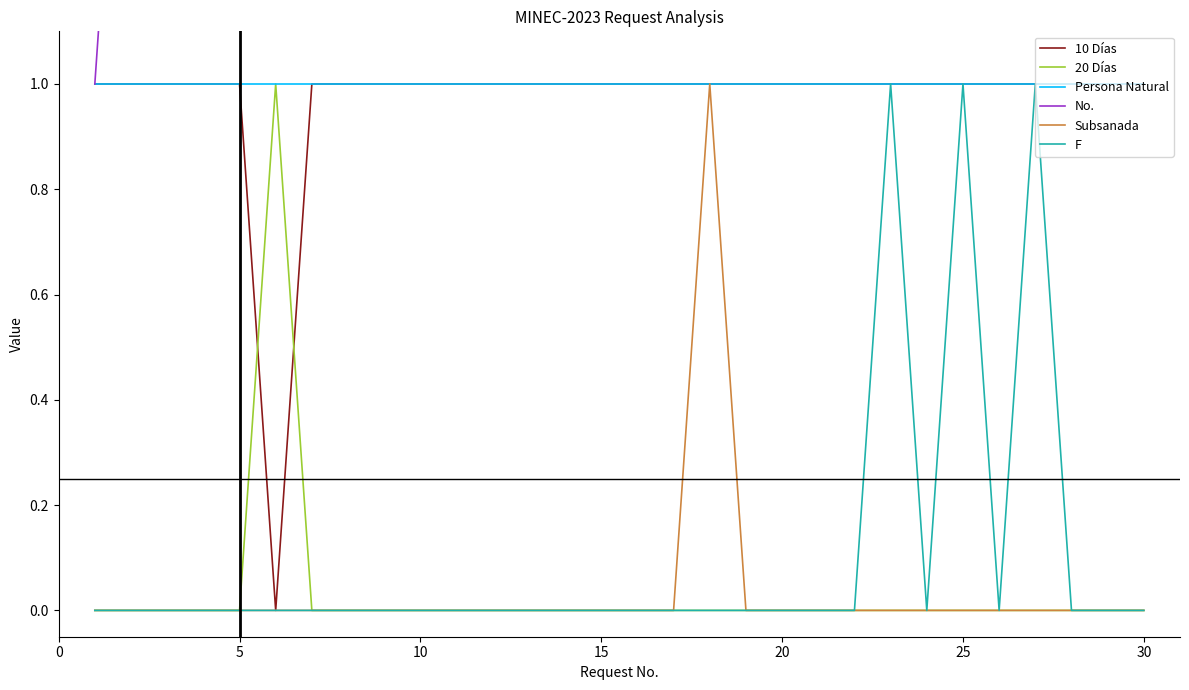

How many intersections are there between 10 Días and 20 Días?

2